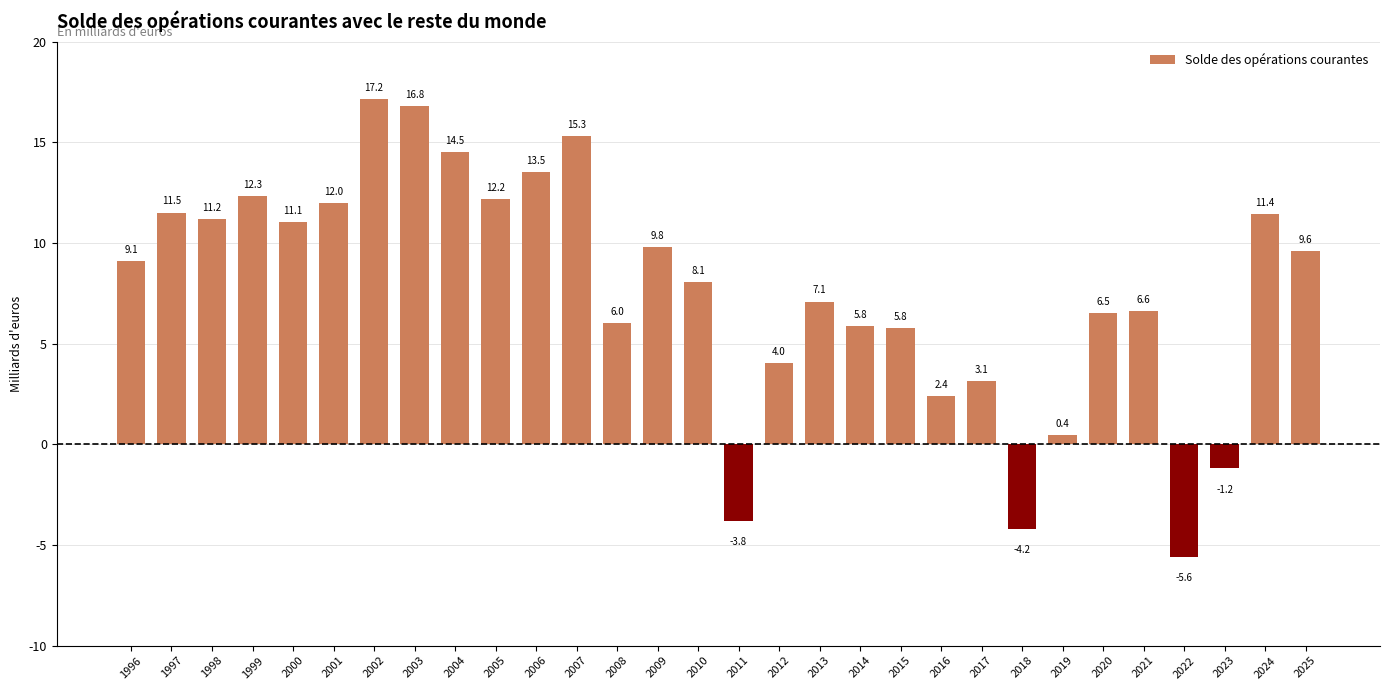

How many bars are there in total?

30